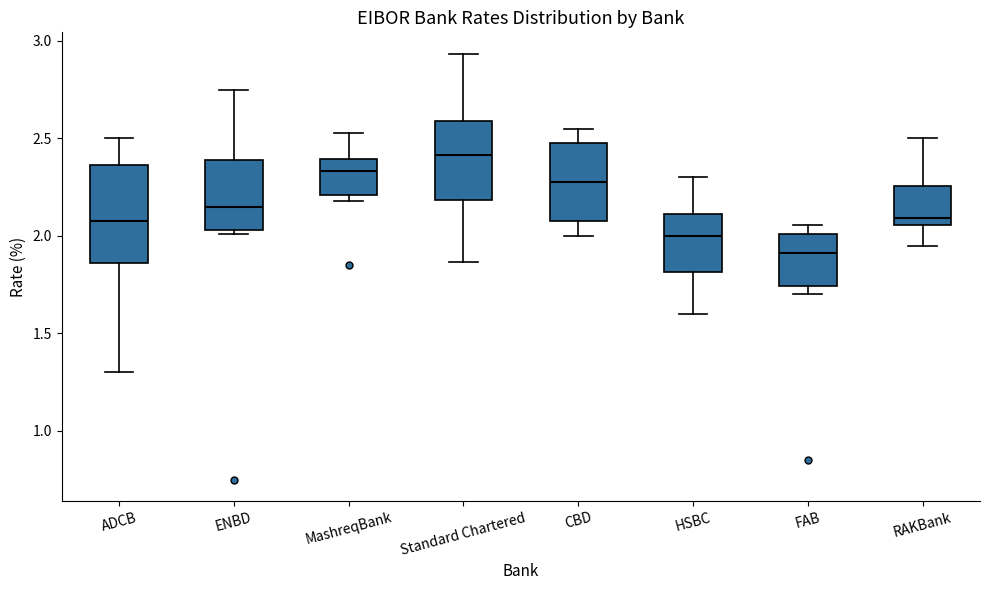

Reading left to right, read every box against the y-axis: the position of its median line, the range the box covers, and the ends of its whiskers. The values are not printed on the chart, so give them approximately, as read against the axis.

ADCB: median 2.05, box 1.85 to 2.35, whiskers 1.30 to 2.50
ENBD: median 2.15, box 2.05 to 2.40, whiskers 2.00 to 2.75
MashreqBank: median 2.35, box 2.20 to 2.40, whiskers 2.20 (just below the box's lower edge) to 2.55
Standard Chartered: median 2.40, box 2.20 to 2.60, whiskers 1.85 to 2.95
CBD: median 2.30, box 2.10 to 2.50, whiskers 2.00 to 2.55
HSBC: median 2.00, box 1.80 to 2.10, whiskers 1.60 to 2.30
FAB: median 1.90, box 1.75 to 2.00, whiskers 1.70 to 2.05
RAKBank: median 2.10, box 2.05 to 2.25, whiskers 1.95 to 2.50